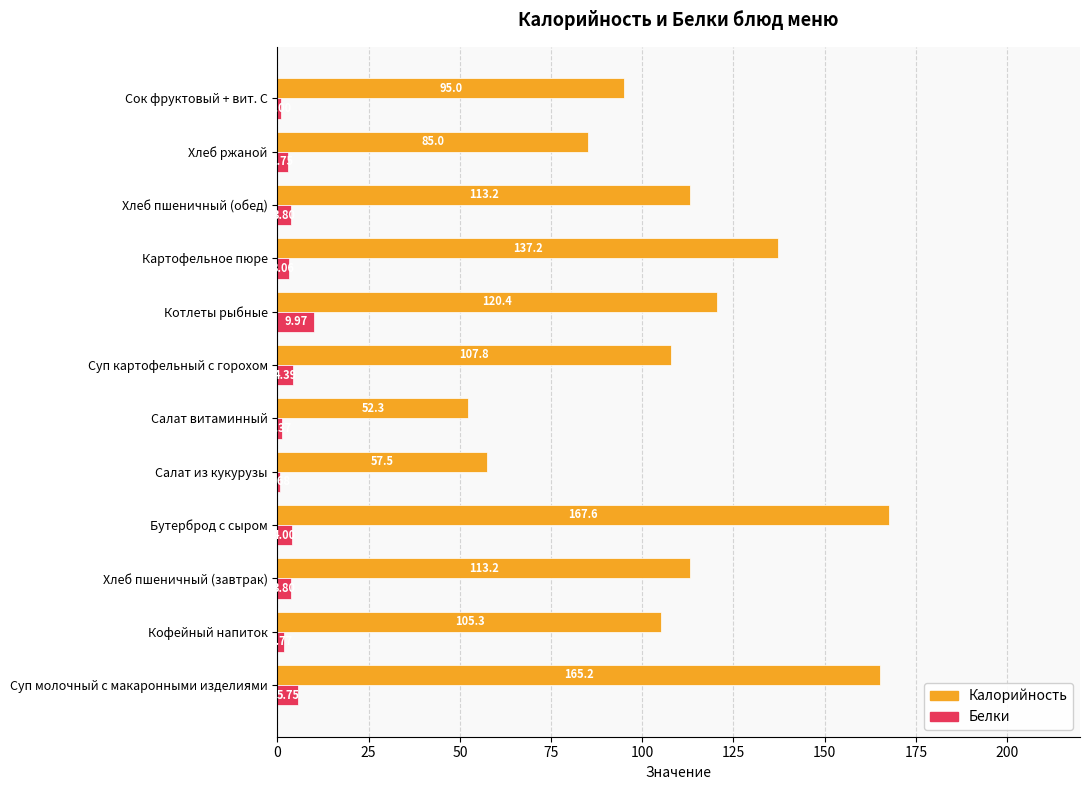

Count the number of data series in this chart.

2